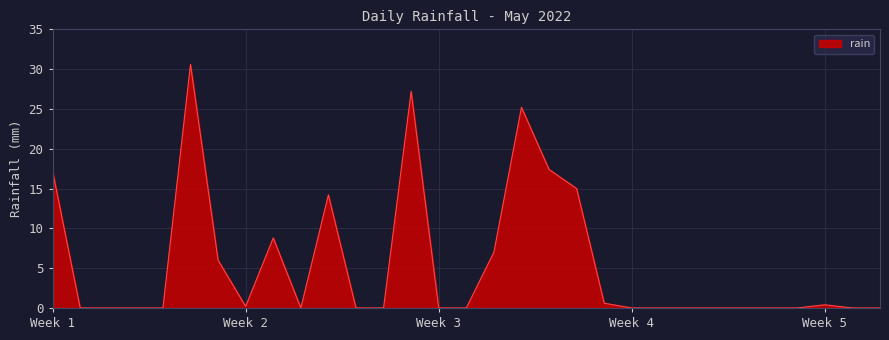

What is the maximum value shown in the chart?

30.6